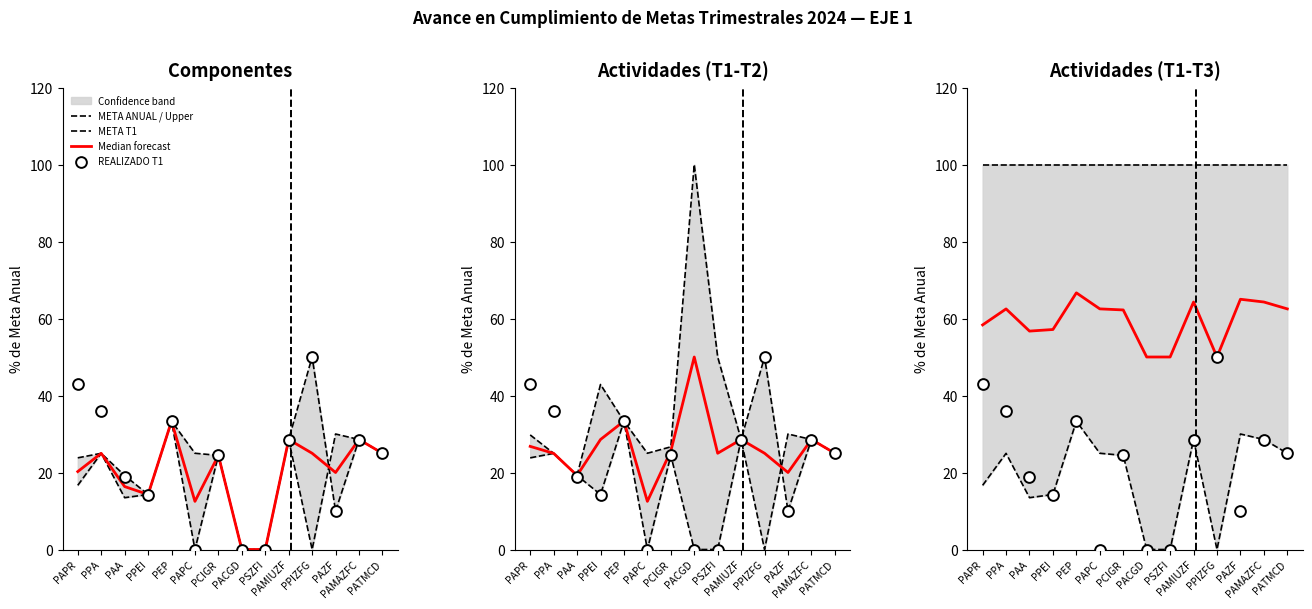

At how many categories does at least one series exceed 81?

14